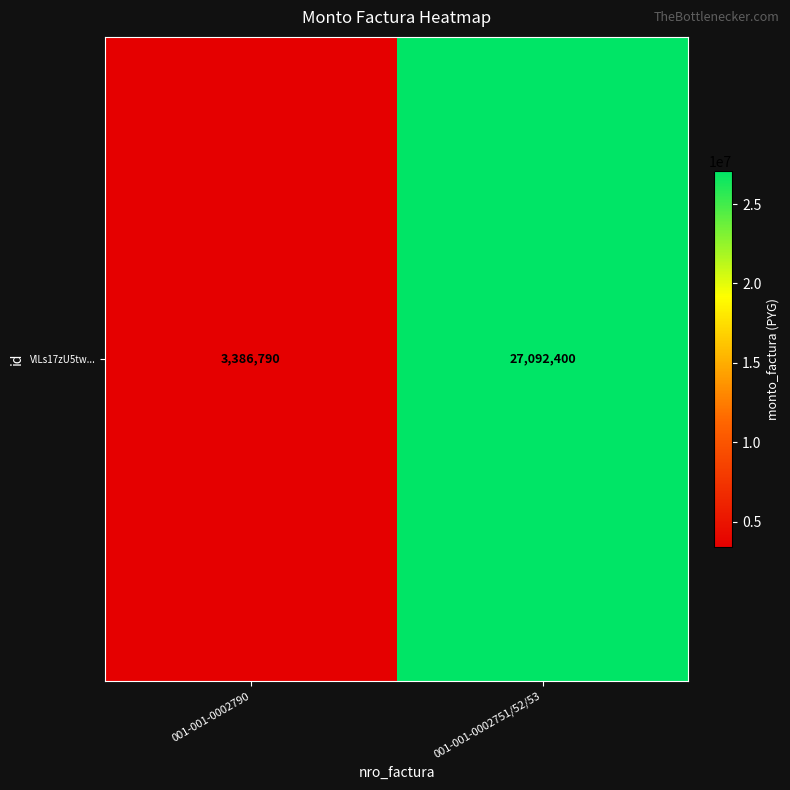

What is the smallest value displayed?

3386790